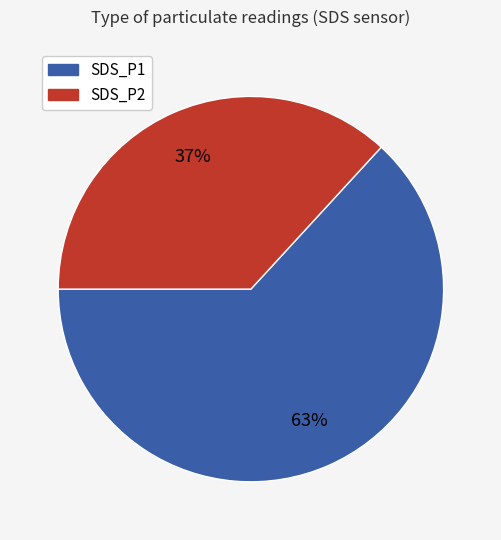

Rank the categories by value from lowest to highest.

SDS_P2, SDS_P1